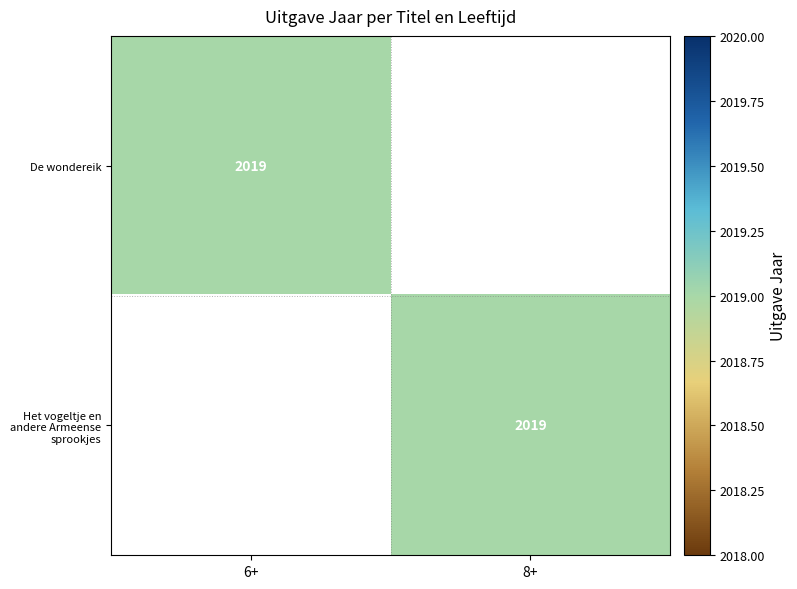

Is it true that De wondereik equals 2019 at 6+?

True